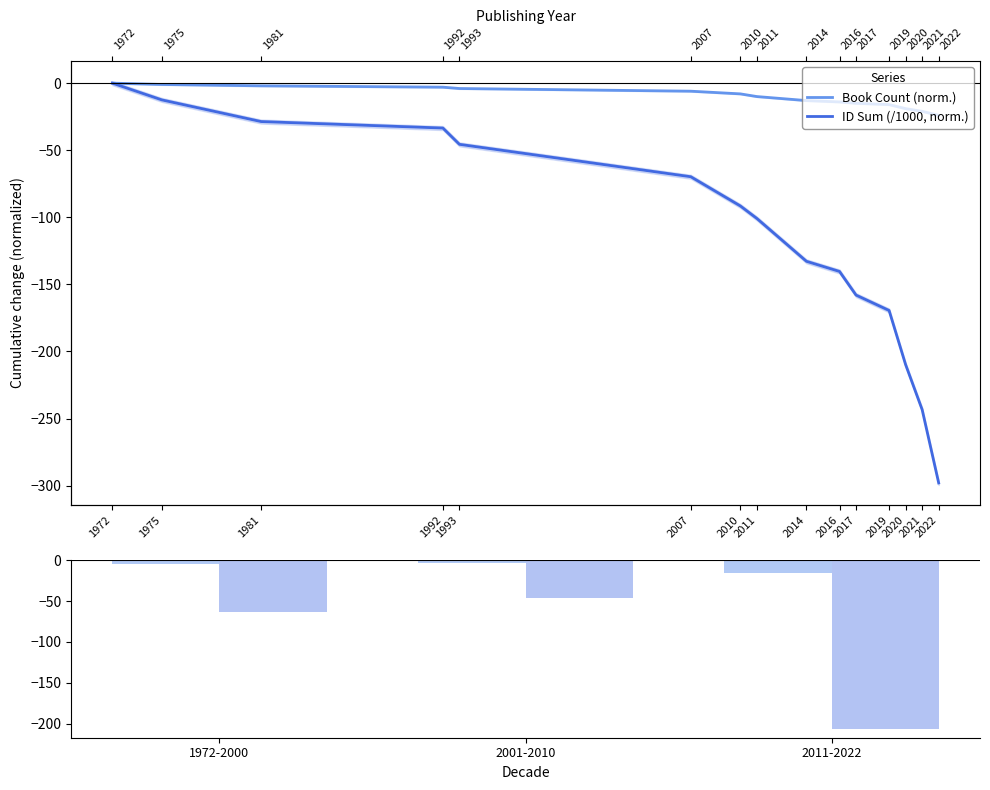

Between 1975 and 1981, which series saw the biggest shift?

ID Sum (/1000, norm.)